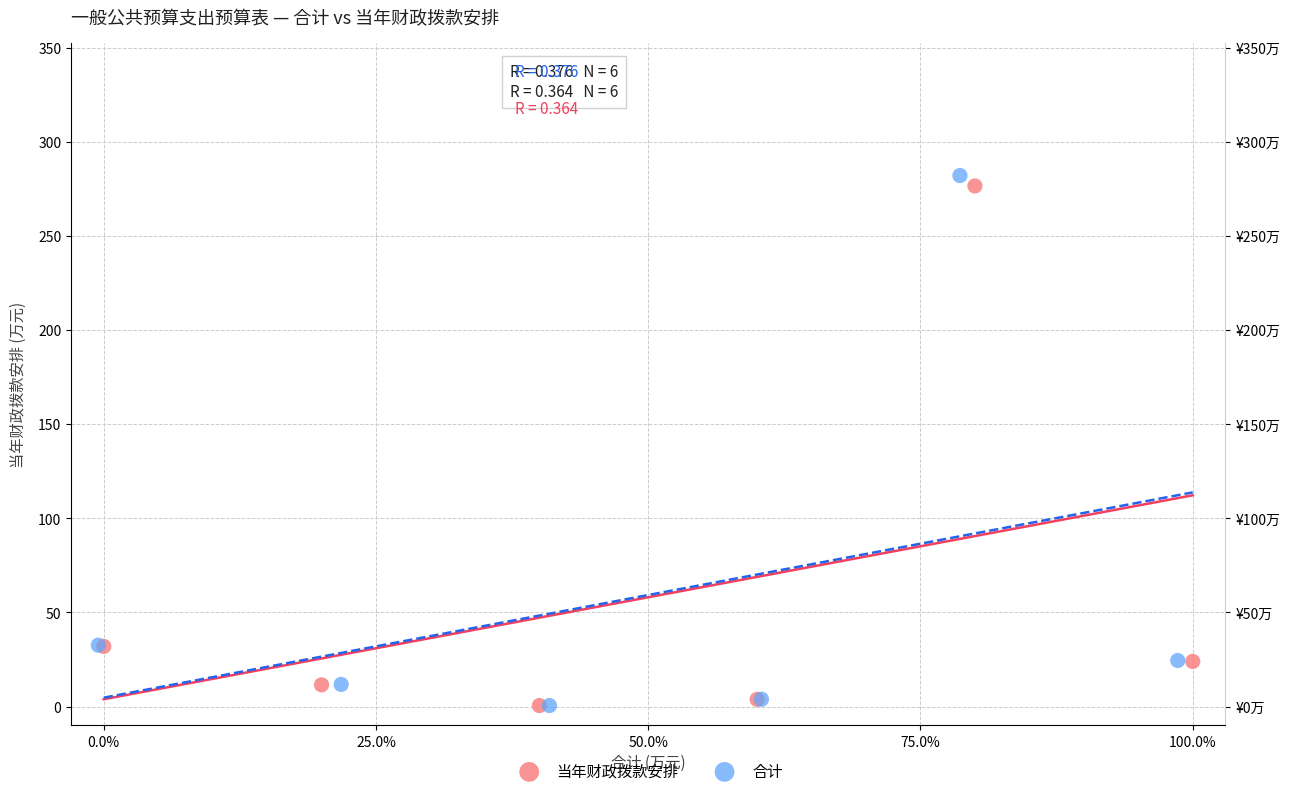

Which series has the widest spread of Y values?

合计